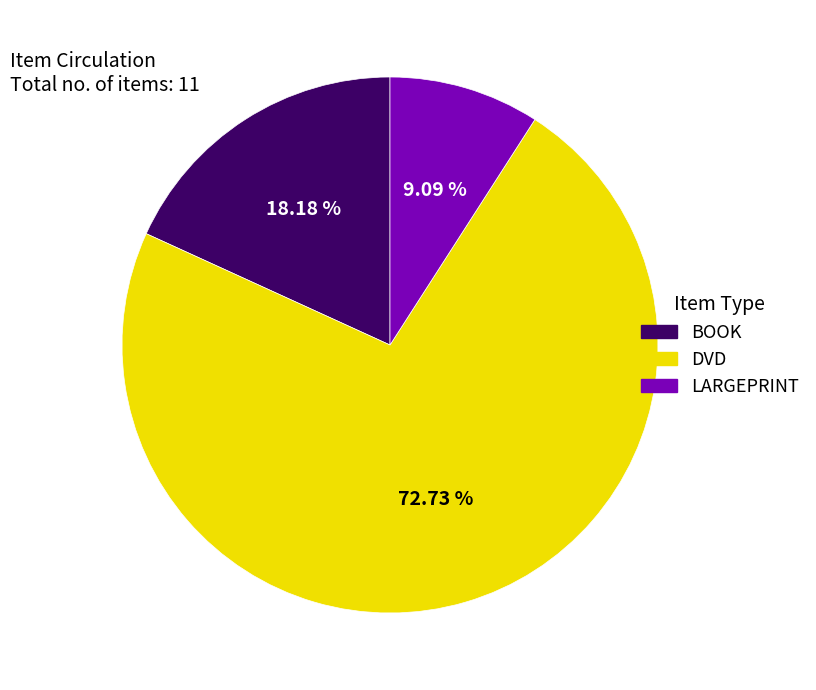

True or false: BOOK accounts for 30% of the total.

False